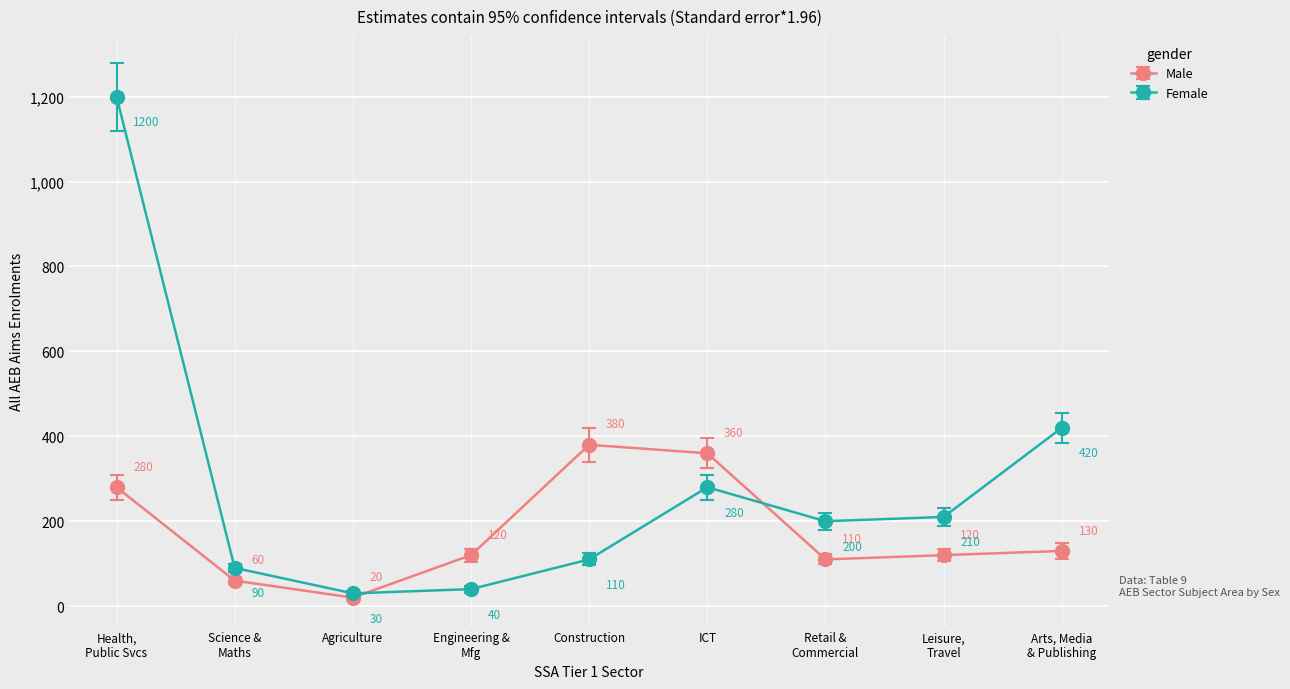

How many lines are shown in the chart?

2